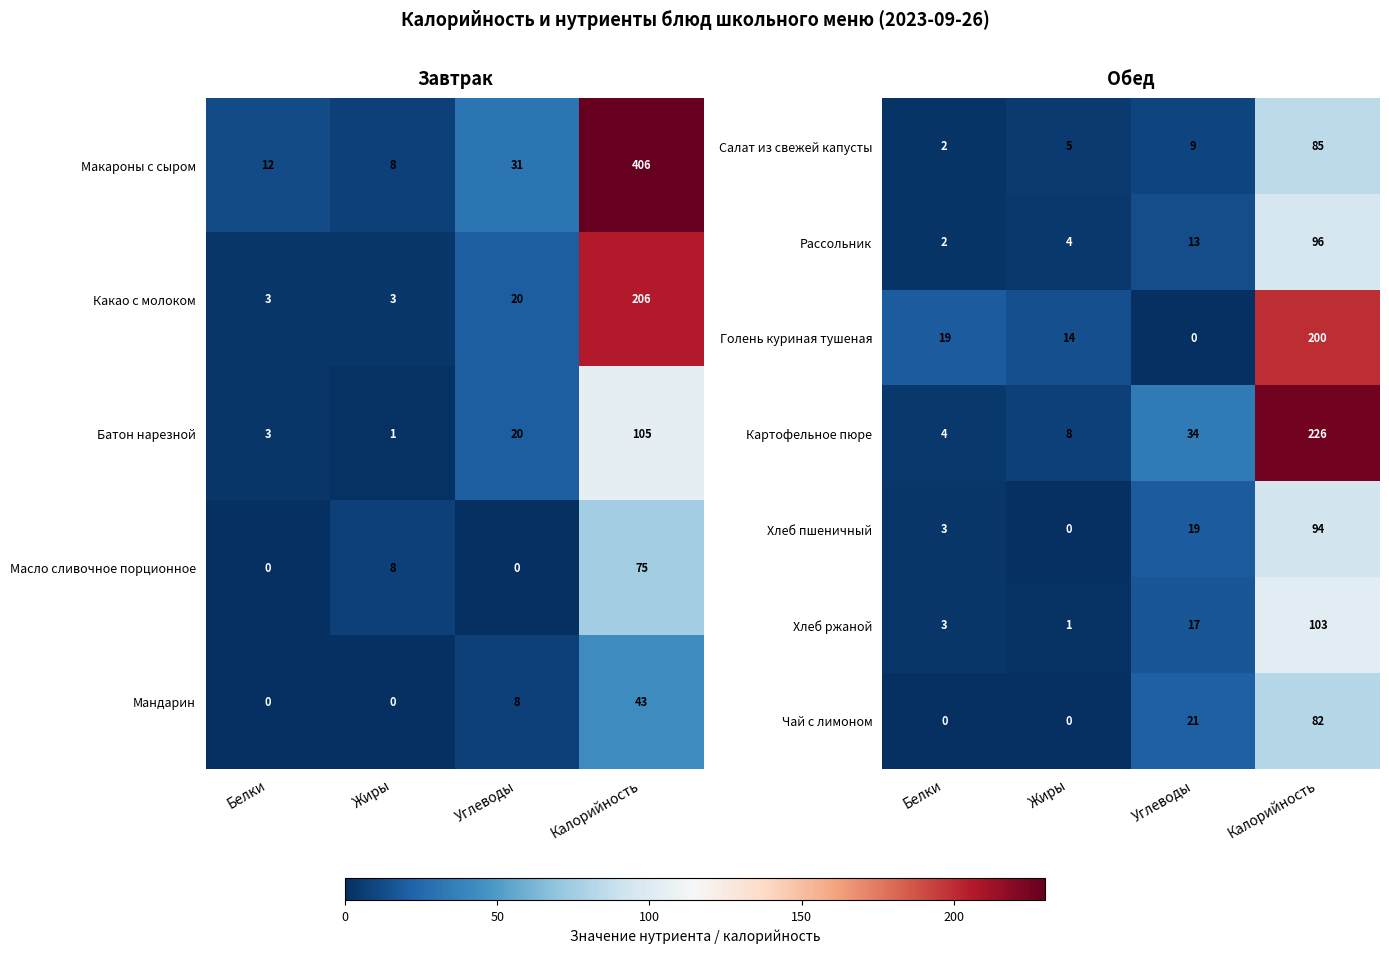

What is the minimum value for Хлеб ржаной?

1